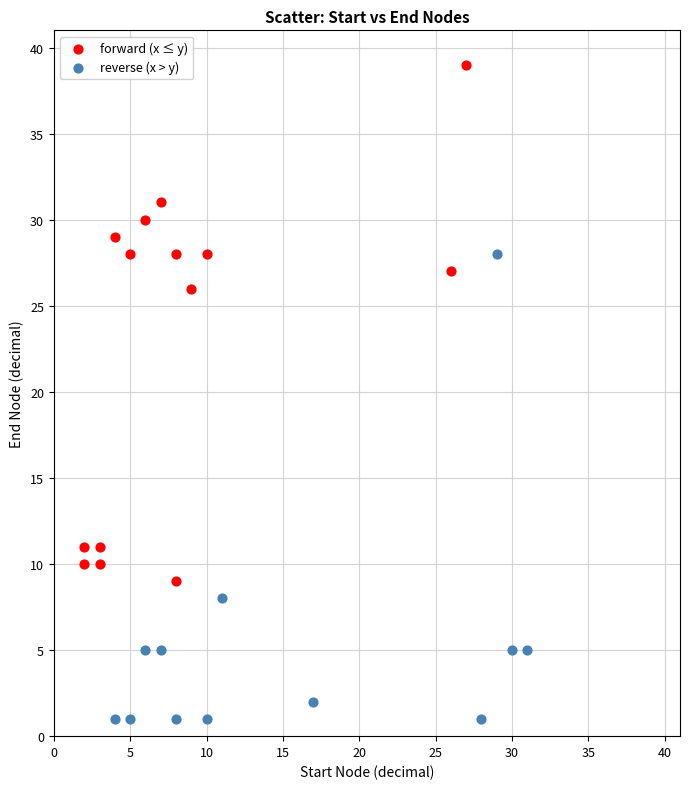

Which series contains the lowest Y value?

reverse (x > y)